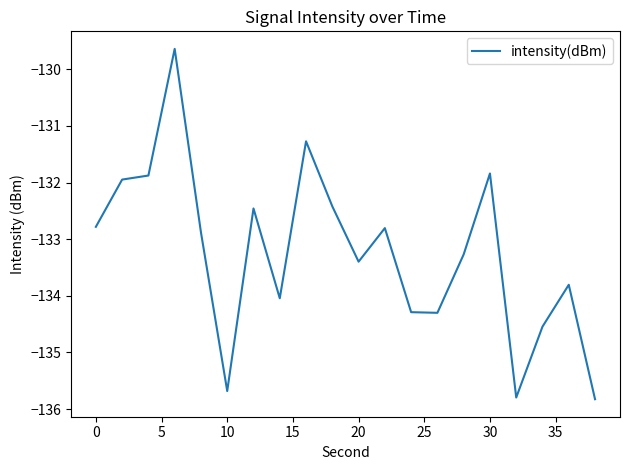

How many lines are shown in the chart?

1